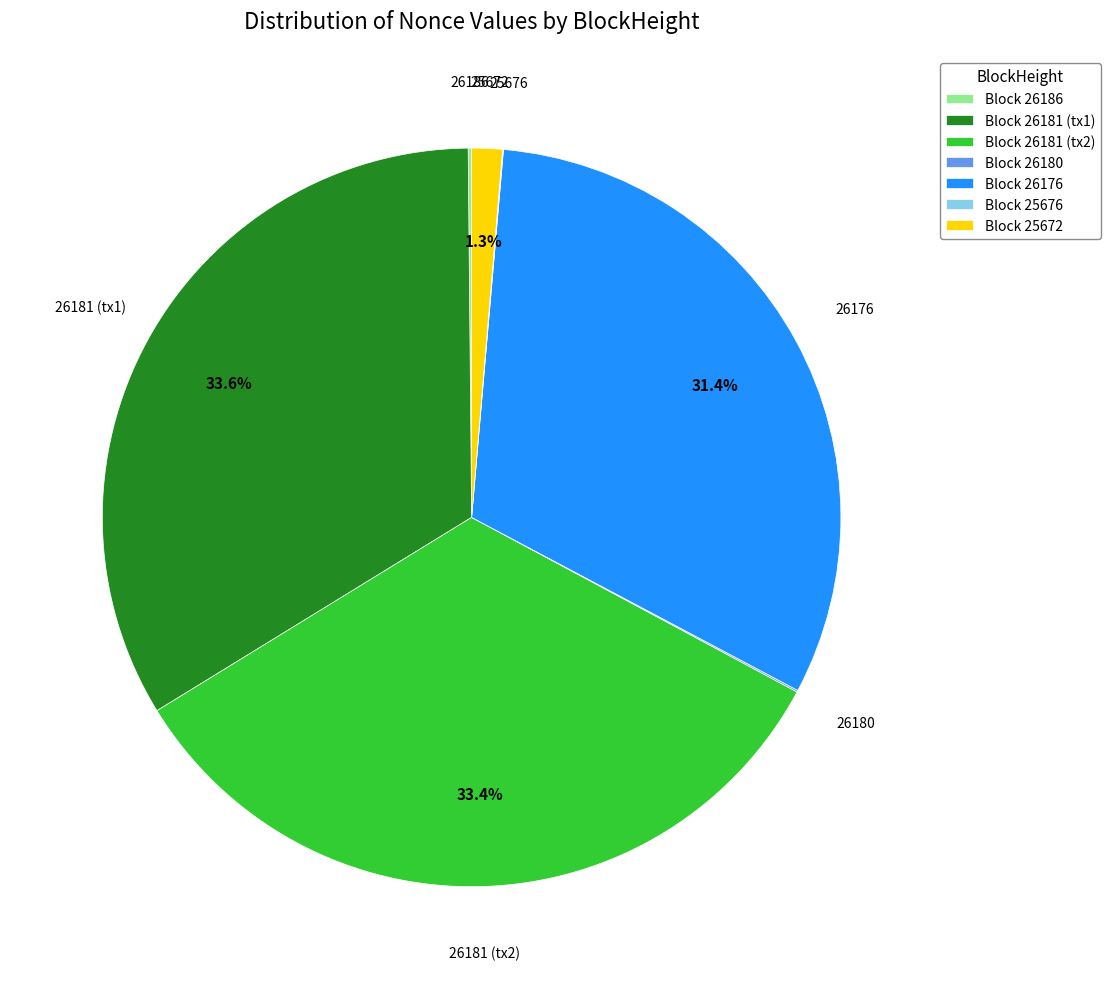

Does any single category account for the majority?

No